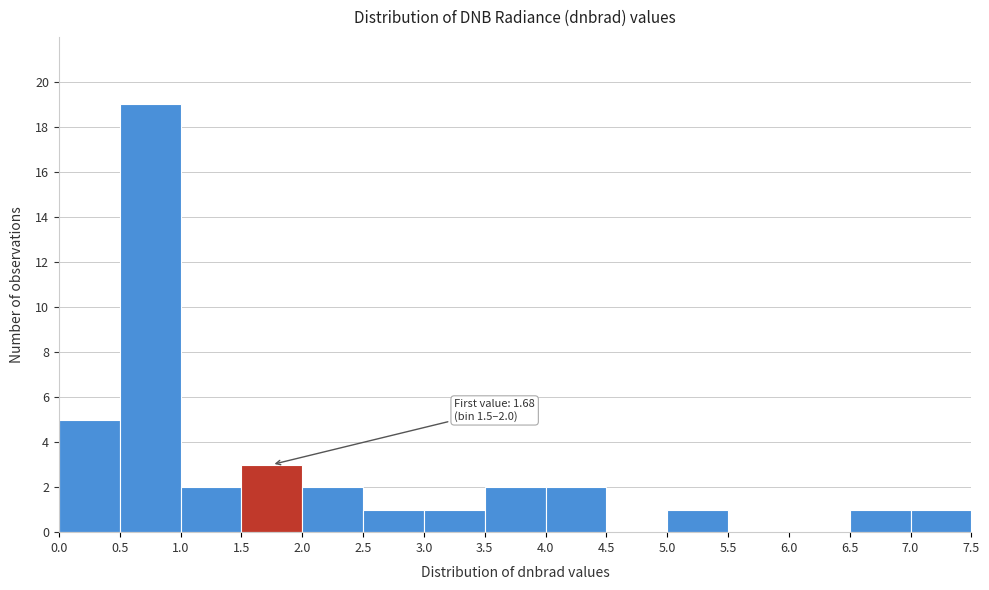

Which range on the x-axis has the tallest bar?

0.5 to 1.0